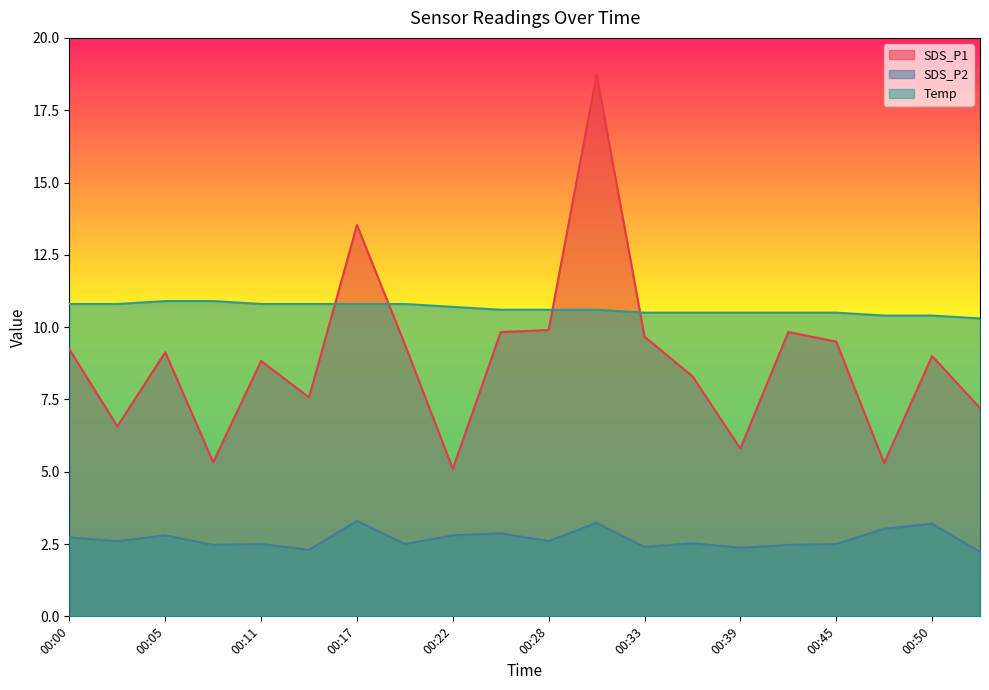

At which label does Temp reach its peak?

00:05